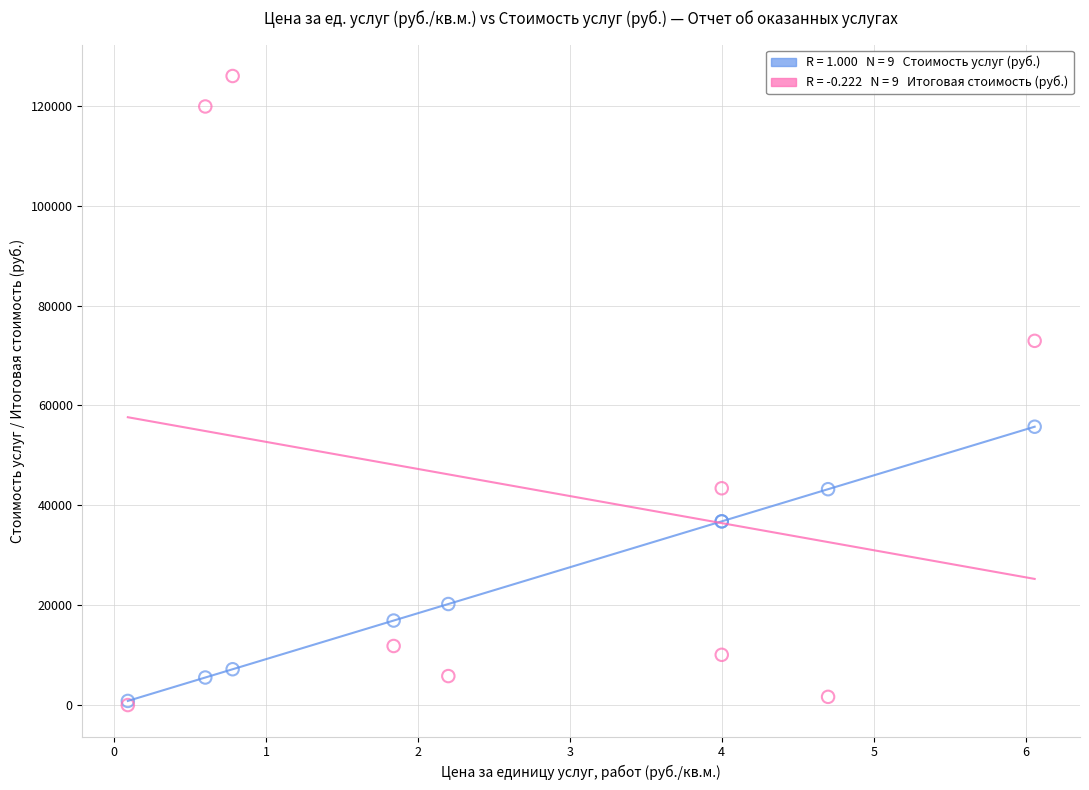

Across all series, what Y value is closest to 62983?

55736.3